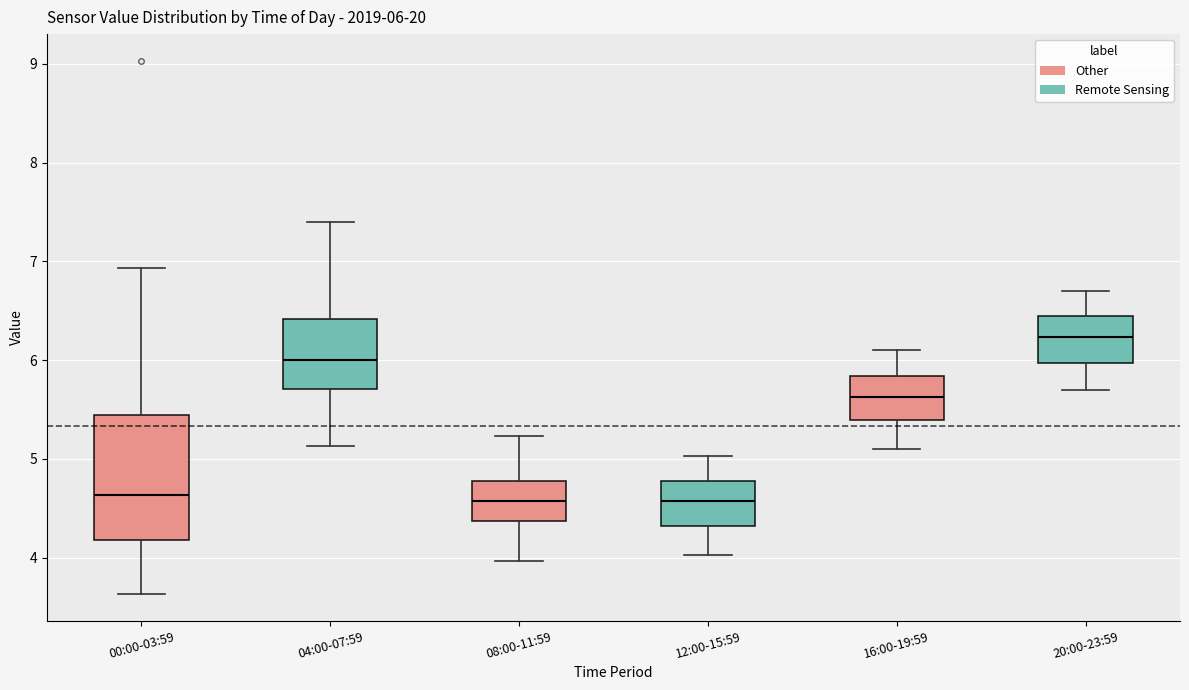

Which box has the highest median line?

20:00-23:59